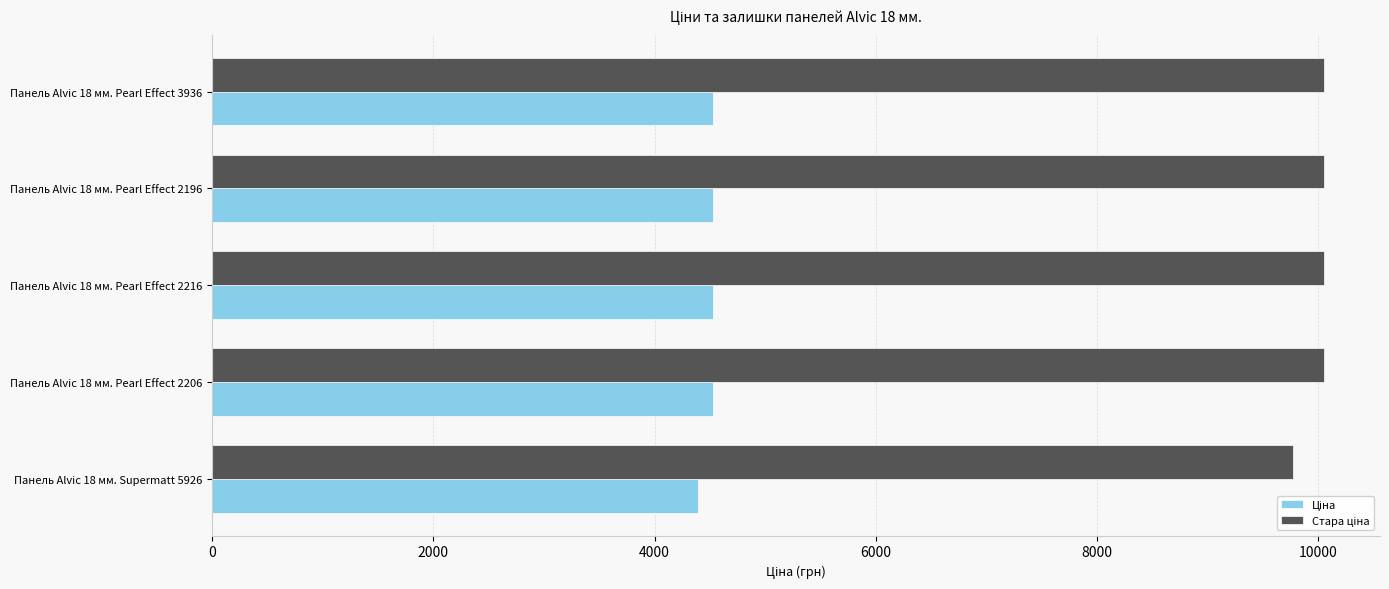

What is the difference between the highest and lowest values at Панель Alvic 18 мм. Pearl Effect 3936?

5530.1